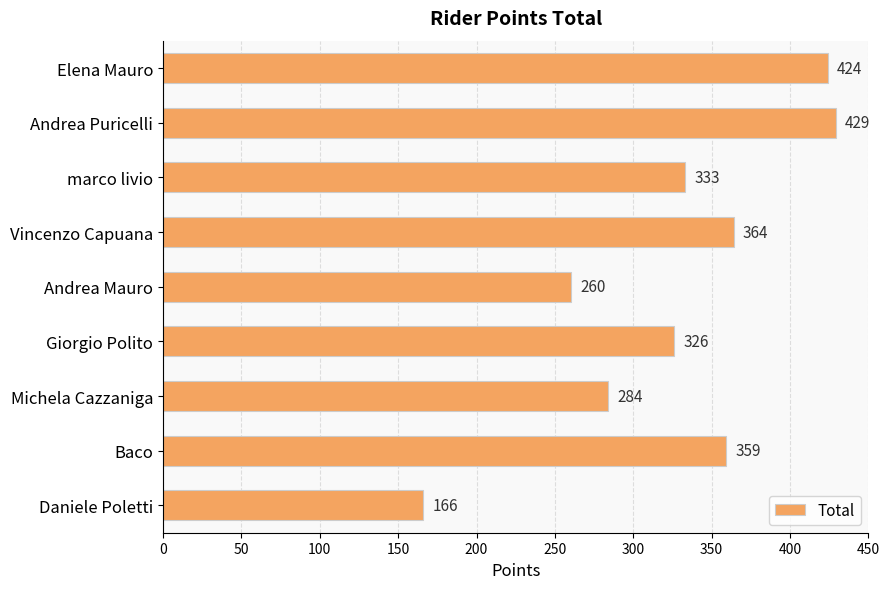

What is the sum of the values at Elena Mauro and Andrea Puricelli?

853